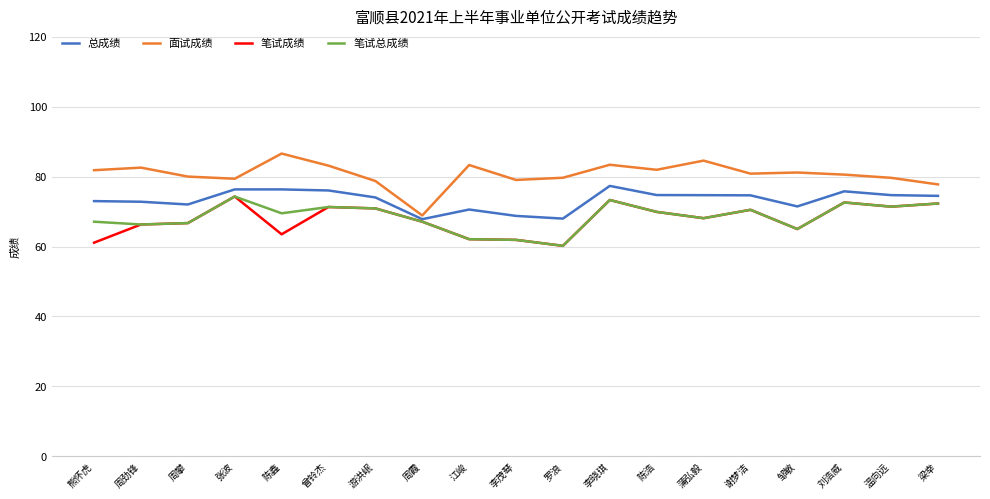

Is the value of 笔试成绩 at 江峻 greater than the value of 总成绩 at 陈鑫?

No